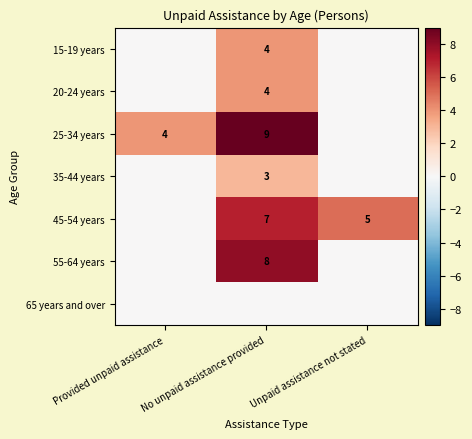

Is it true that 45-54 years equals 7 at No unpaid assistance provided?

True